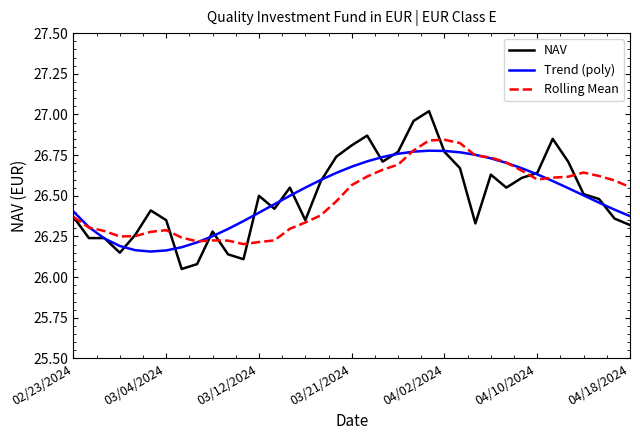

Which series has the largest range (max minus min)?

NAV